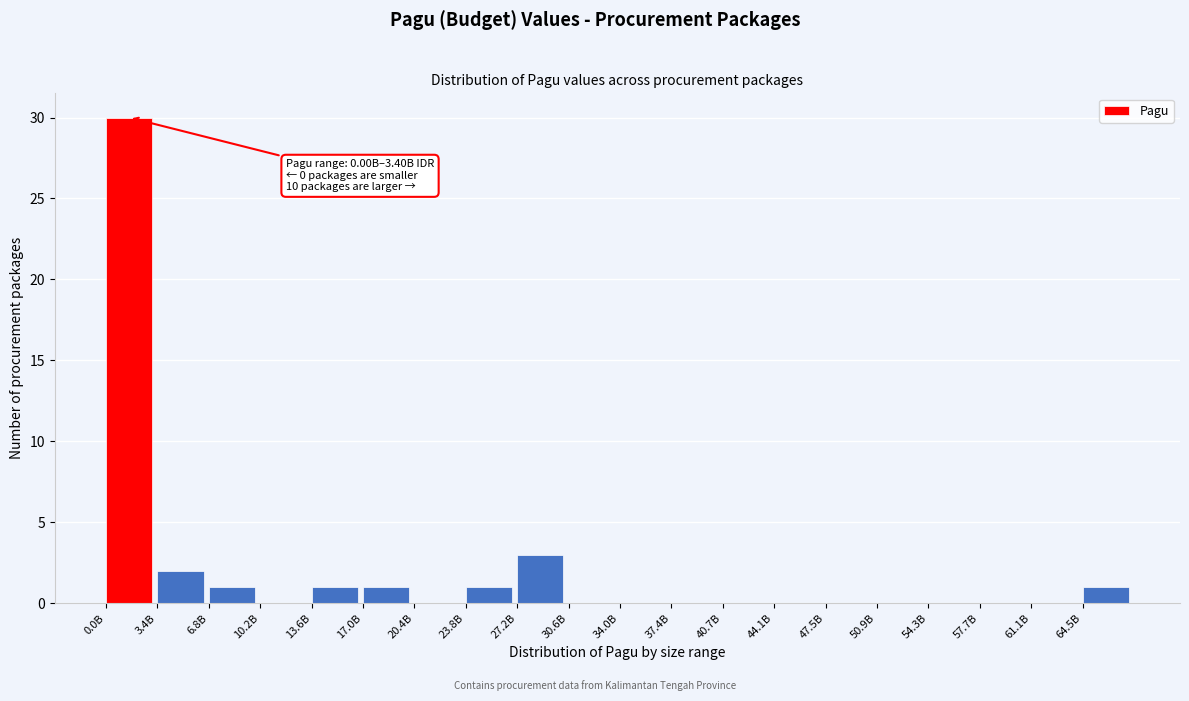

Reading left to right, what are all the values shown in this chart?

0.0B=30	3.4B=2	6.8B=1	10.2B=0	13.6B=1	17.0B=1	20.4B=0	23.8B=1	27.2B=3	30.6B=0	34.0B=0	37.4B=0	40.7B=0	44.1B=0	47.5B=0	50.9B=0	54.3B=0	57.7B=0	61.1B=0	64.5B=1